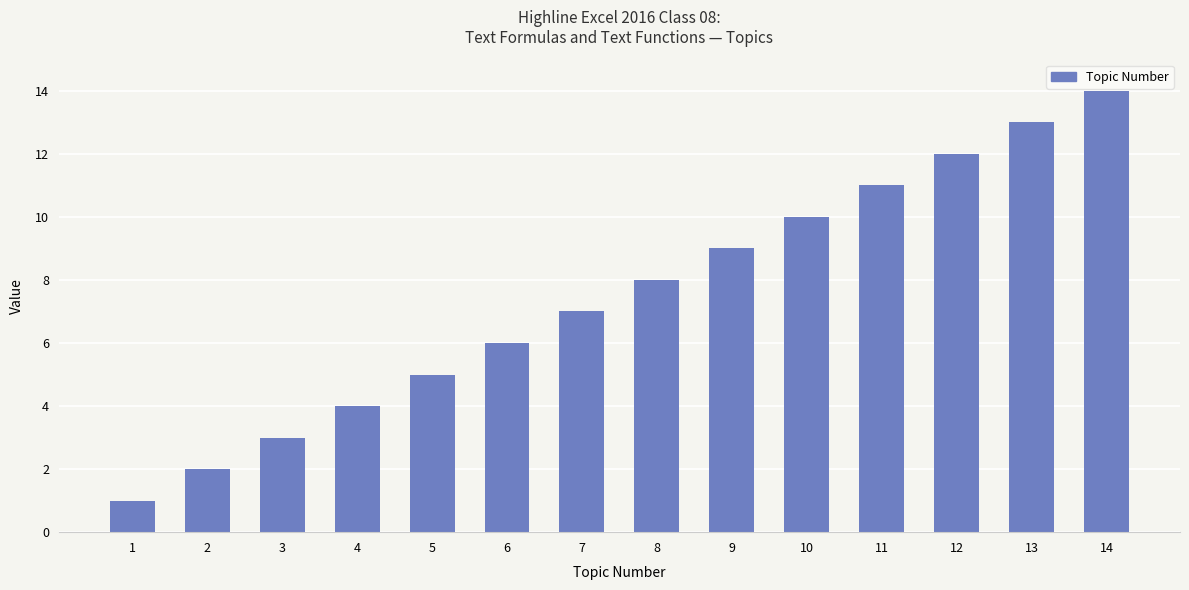

At which label is the value closest to 7?

7